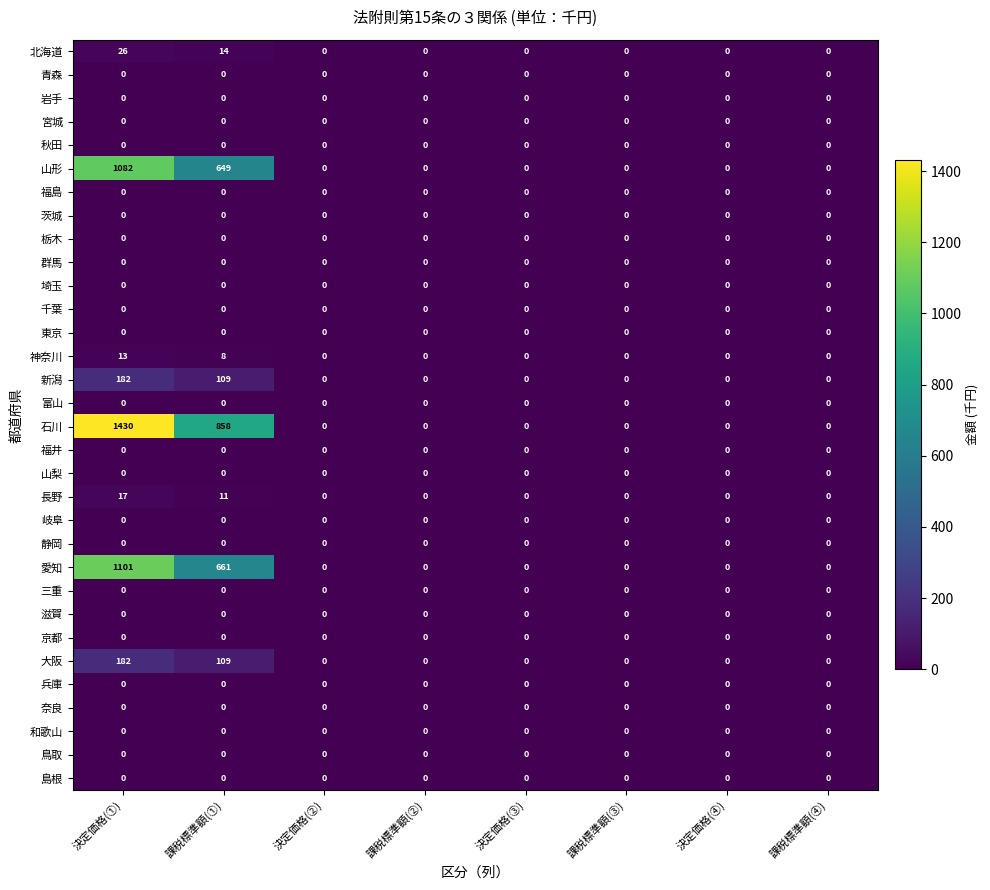

What is the difference between the 石川 values at 課税標準額(①) and 決定価格(③)?

858